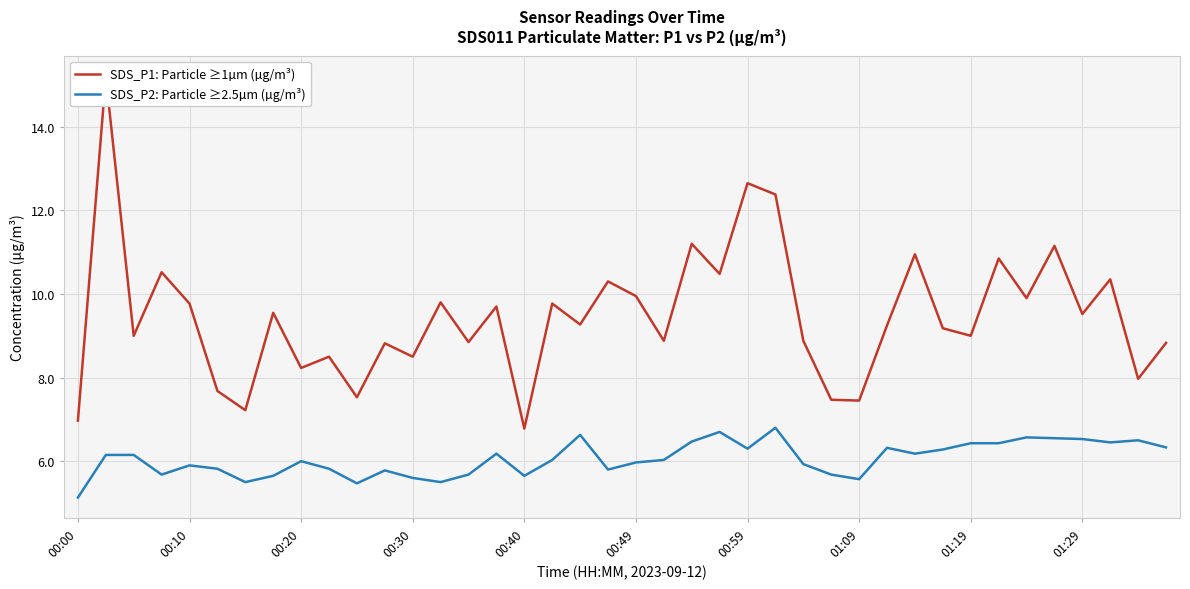

Reading left to right, extract all data points from this chart.

SDS_P1: Particle ≥1µm (µg/m³): 7.0	15.2	9.0	10.5	9.8	7.7	7.2	9.6	8.2	8.5	7.5	8.8	8.5	9.8	8.8	9.7	6.8	9.8	9.3	10.3	9.9	8.9	11.2	10.5	12.7	12.4	8.9	7.5	7.5	9.2	10.9	9.2	9.0	10.8	9.9	11.2	9.5	10.3	8.0	8.8
SDS_P2: Particle ≥2.5µm (µg/m³): 5.1	6.2	6.2	5.7	5.9	5.8	5.5	5.7	6.0	5.8	5.5	5.8	5.6	5.5	5.7	6.2	5.7	6.0	6.6	5.8	6.0	6.0	6.5	6.7	6.3	6.8	5.9	5.7	5.6	6.3	6.2	6.3	6.4	6.4	6.6	6.5	6.5	6.5	6.5	6.3